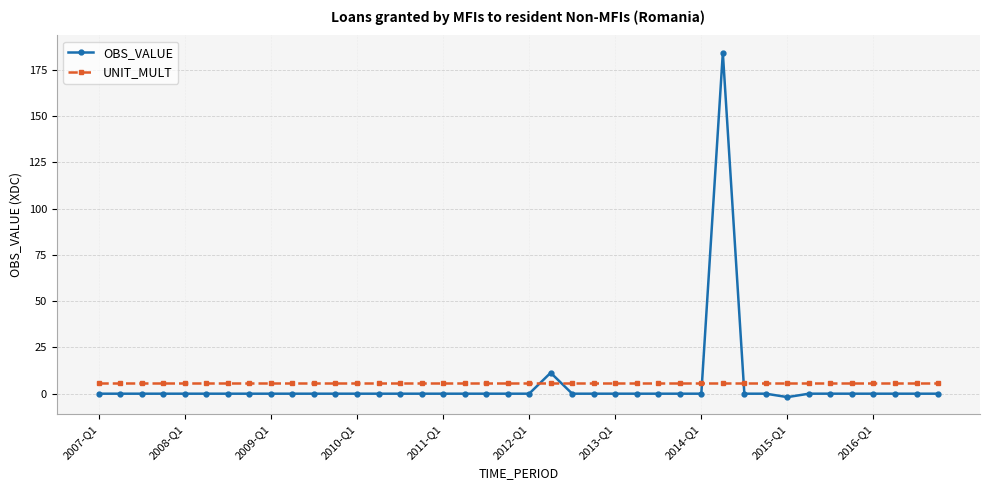

Rank the series by their maximum value, from highest to lowest.

OBS_VALUE, UNIT_MULT